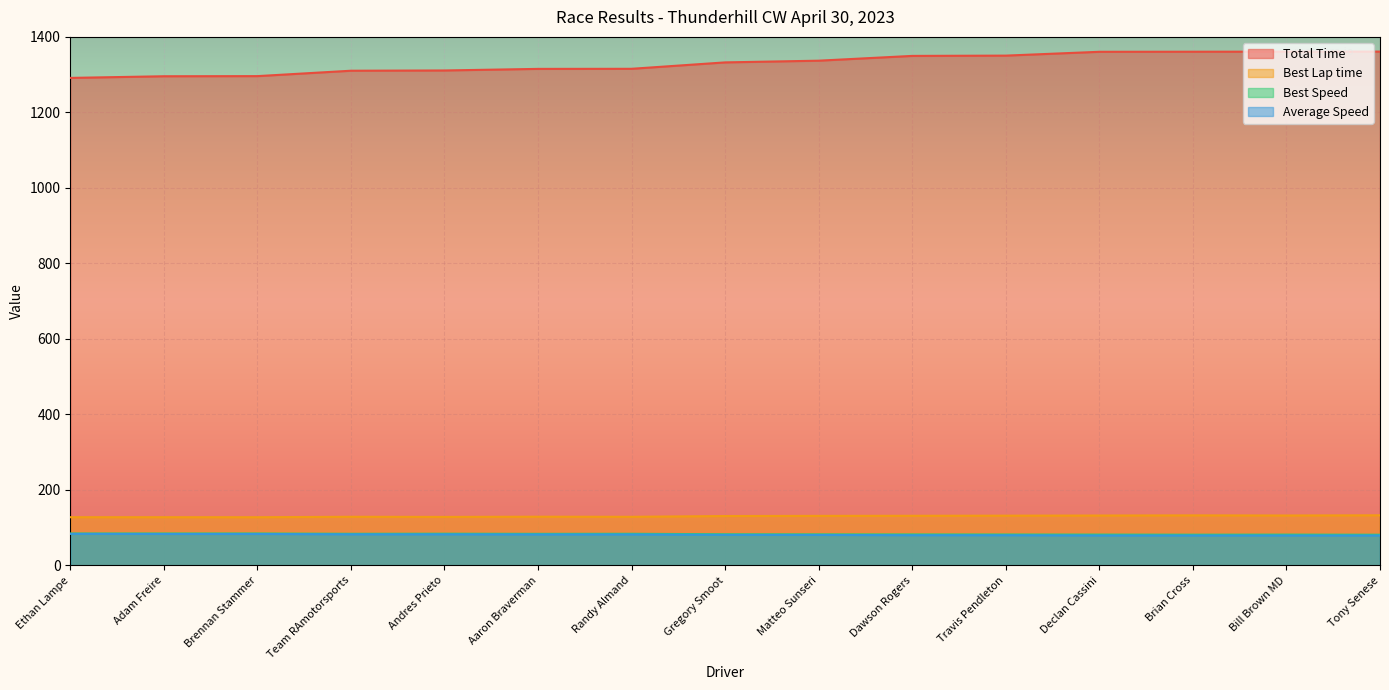

Is it true that Best Lap time equals 130.9 at Gregory Smoot?

True